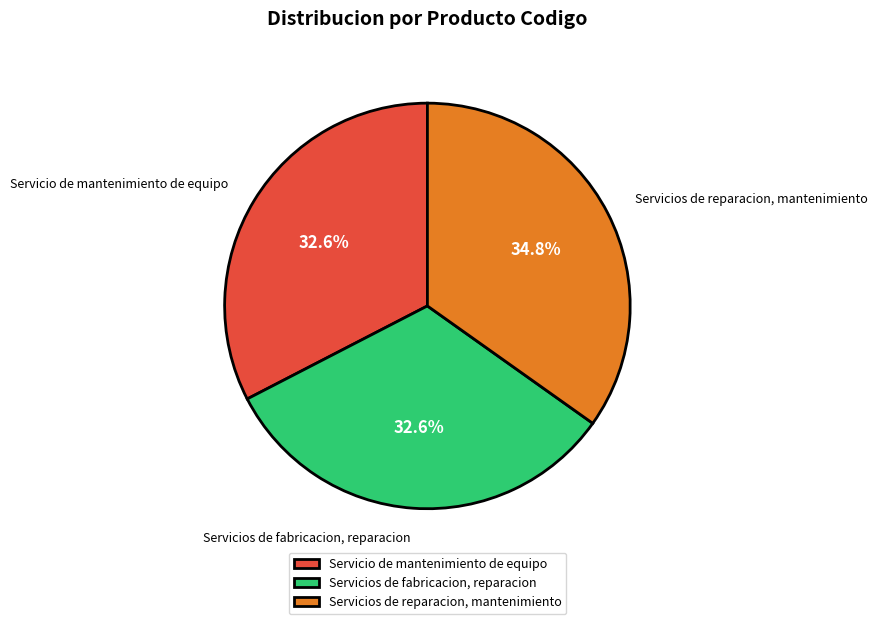

The Servicio de mantenimiento de equipo slice represents 40% of the pie. True or false?

False